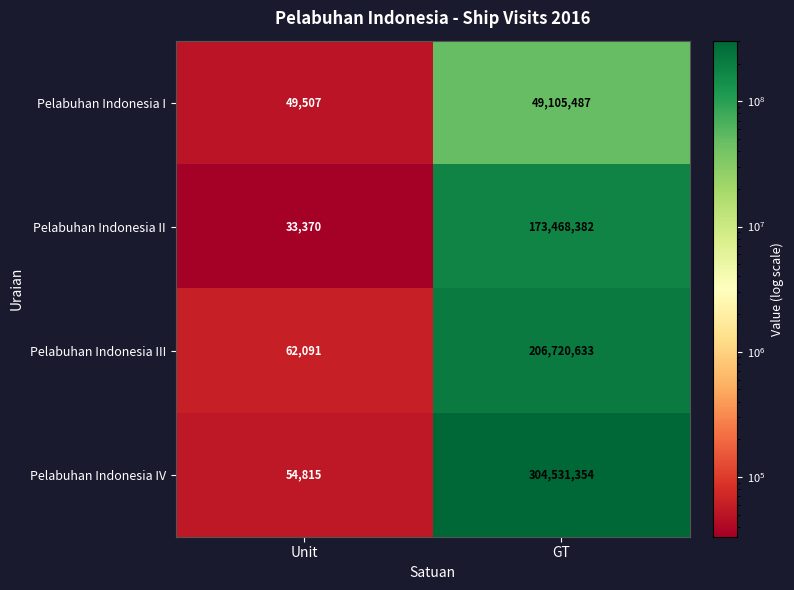

The value of Pelabuhan Indonesia IV at Unit is 93905. True or false?

False